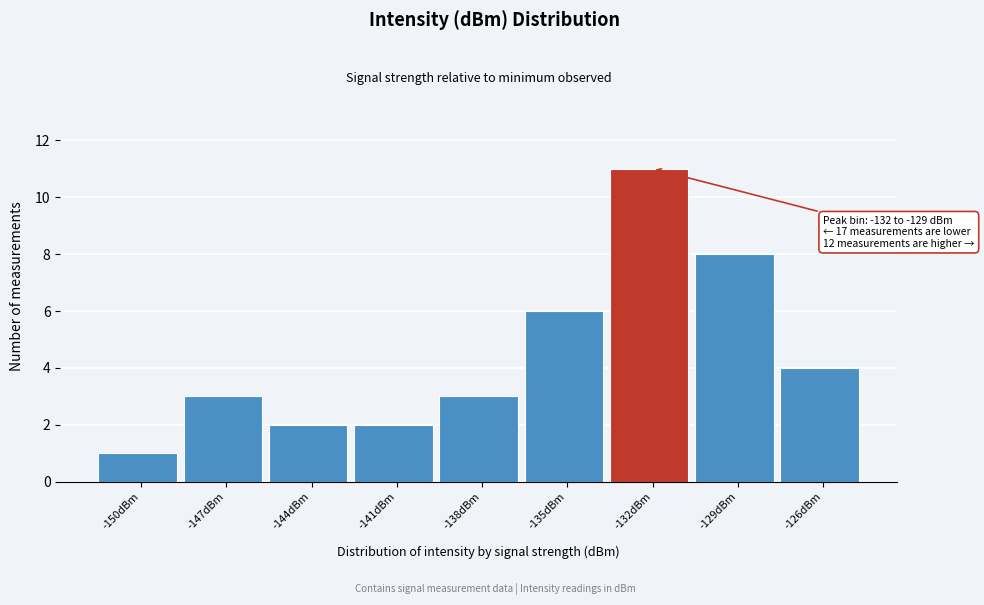

Reading right to left, transcribe all the data shown in this chart.

-126dBm=4	-129dBm=8	-132dBm=11	-135dBm=6	-138dBm=3	-141dBm=2	-144dBm=2	-147dBm=3	-150dBm=1